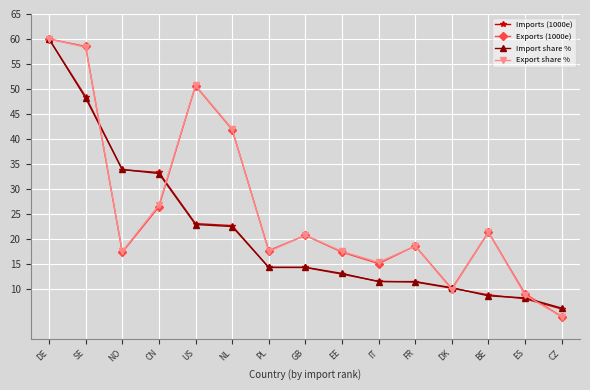

What is the difference between the highest and lowest values at CN?

6.9